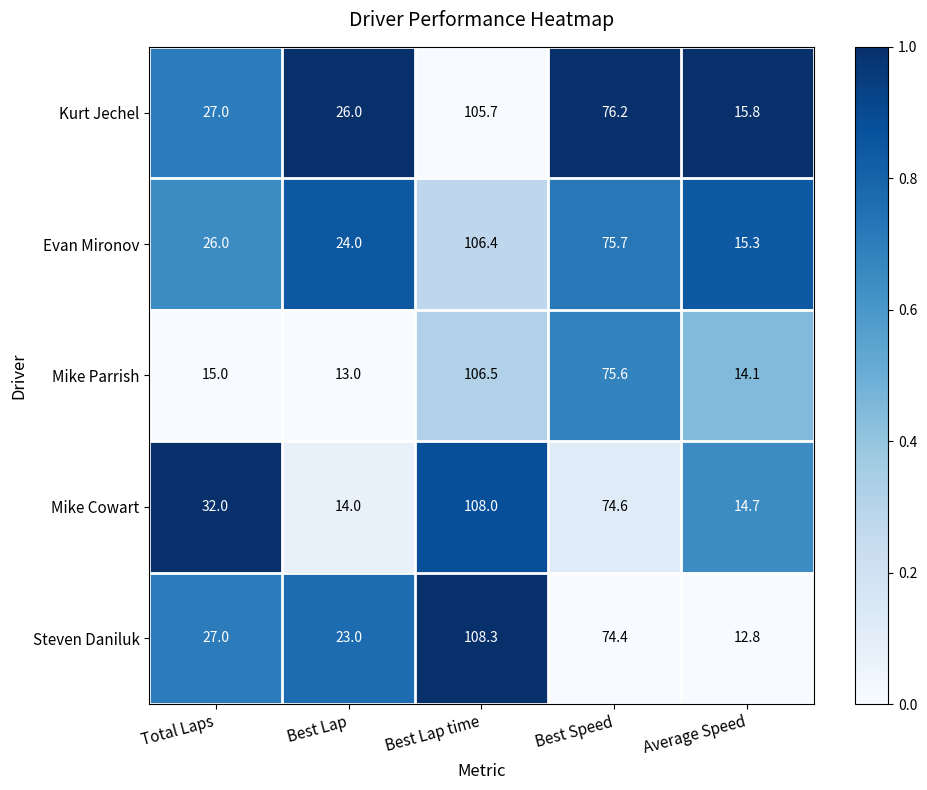

The value of Mike Parrish at Best Speed is 25.2. True or false?

False